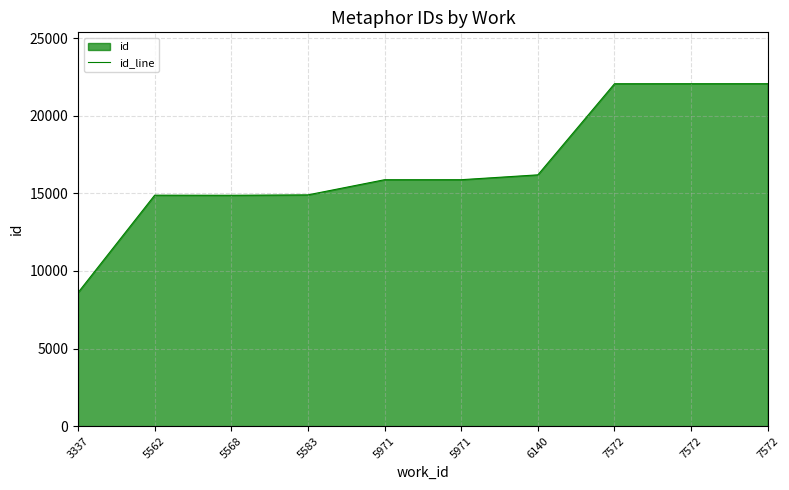

Does the chart display data point markers on the line(s)?

No